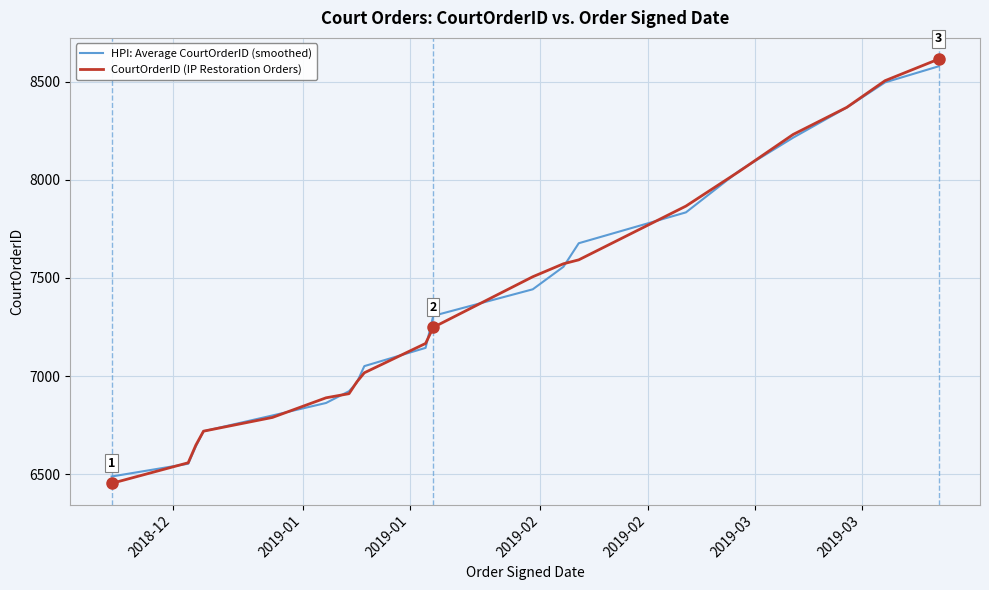

True or false: HPI: Average CourtOrderID (smoothed) and CourtOrderID (IP Restoration Orders) cross at least once.

True